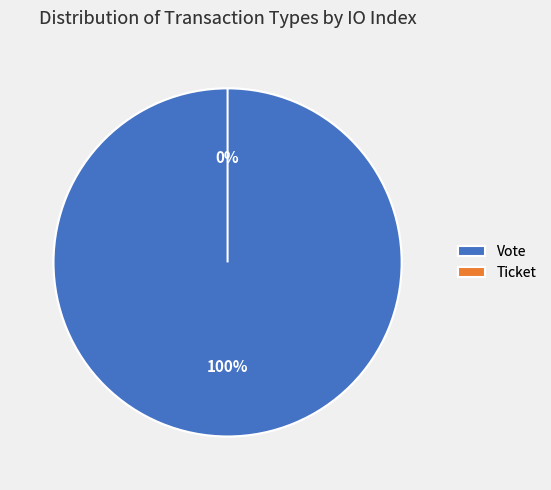

Is it true that Vote is 99% of the pie?

False